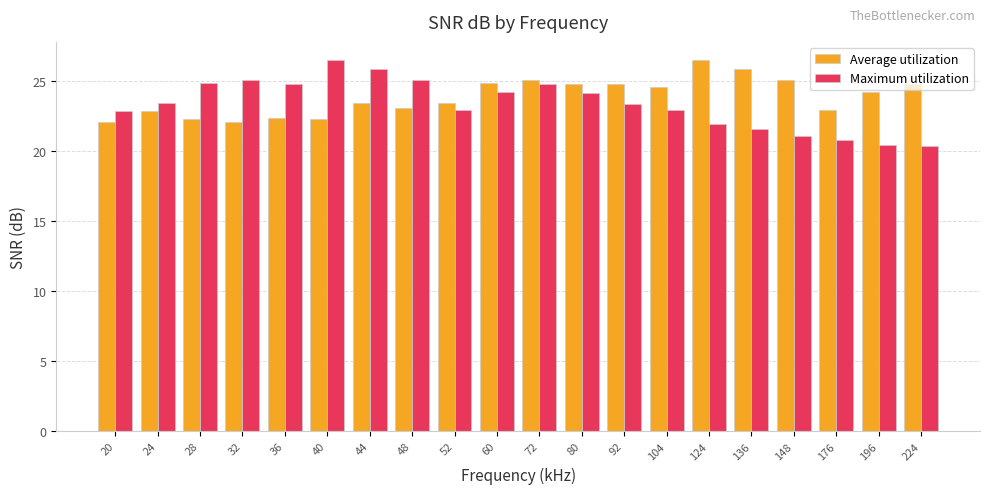

At which category is the sum across all series the highest?

72